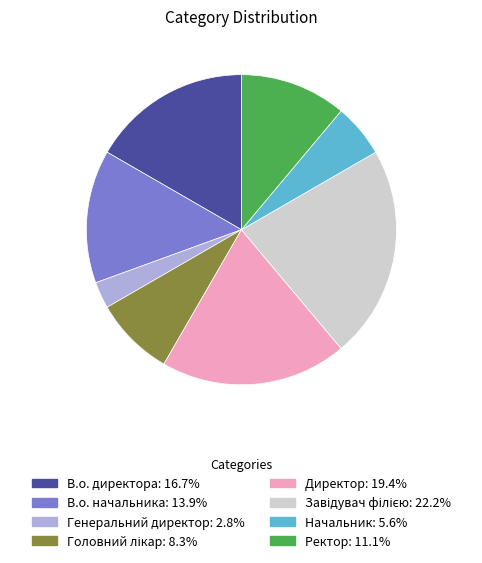

How many segments does this pie chart have?

8